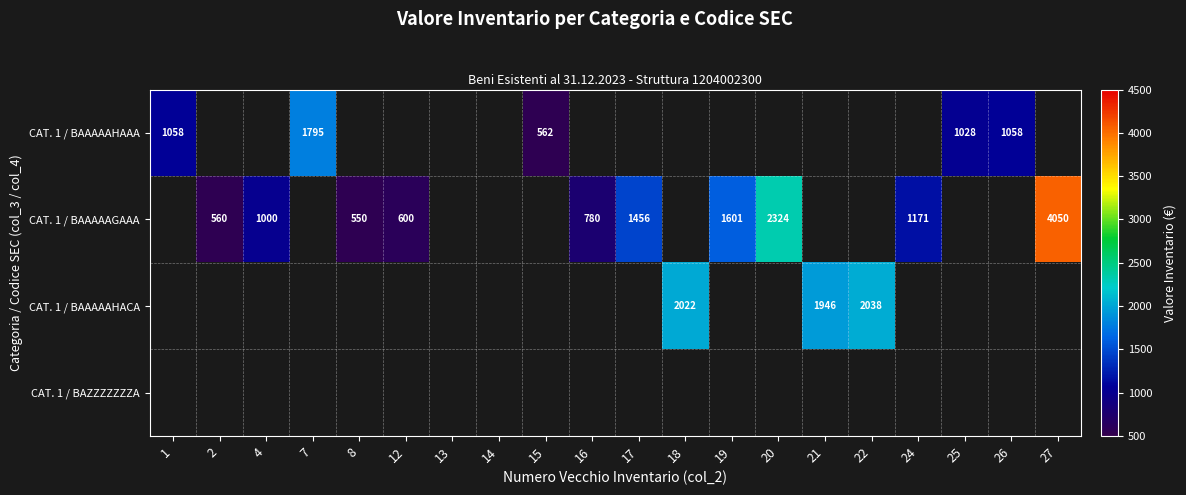

What is the smallest value displayed?

550.0